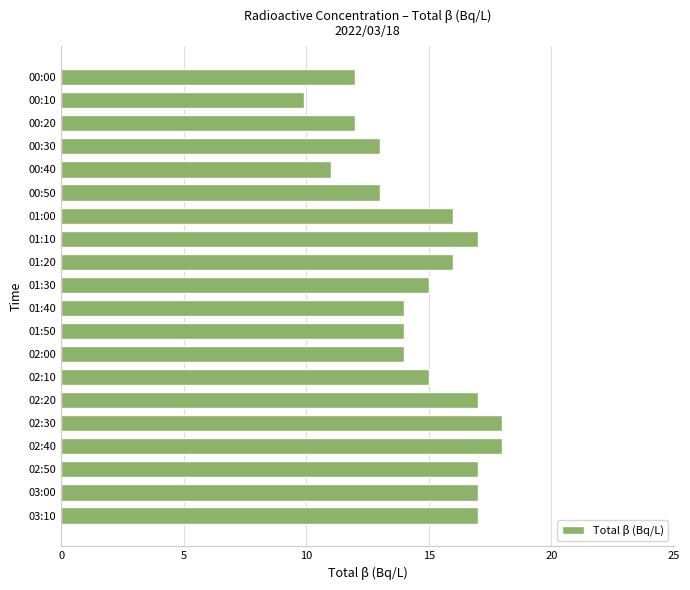

What is the difference between the maximum and second lowest values?

7.0